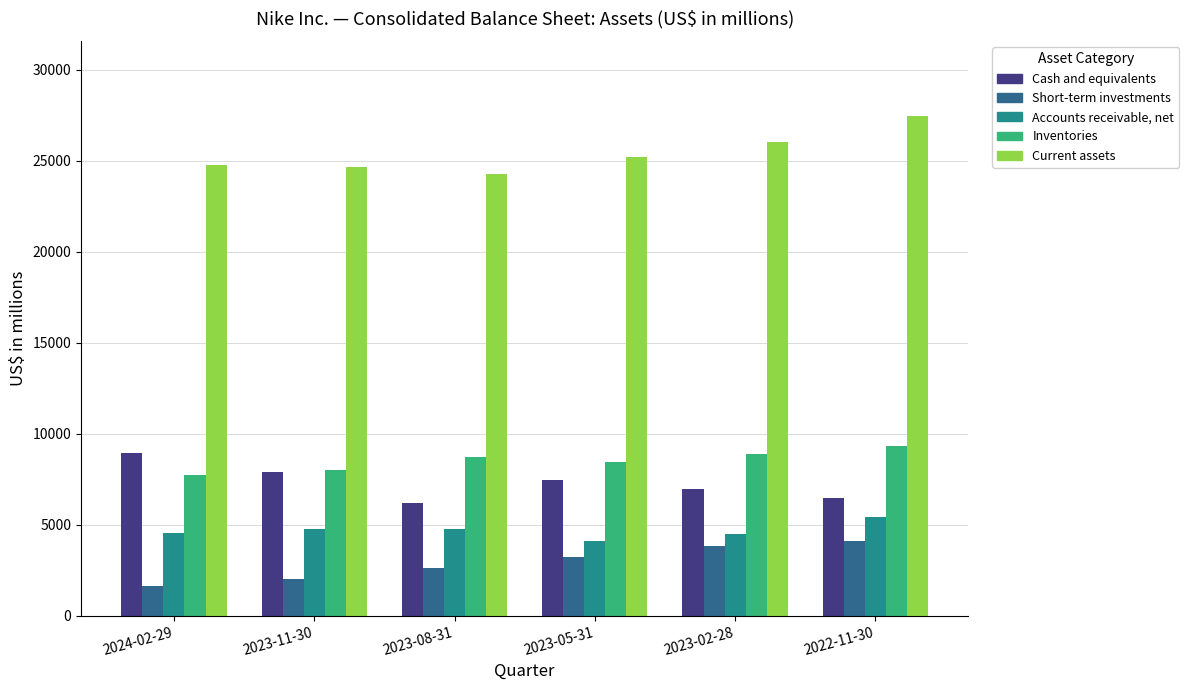

What is the label of the 2nd bar from the right?

2023-02-28